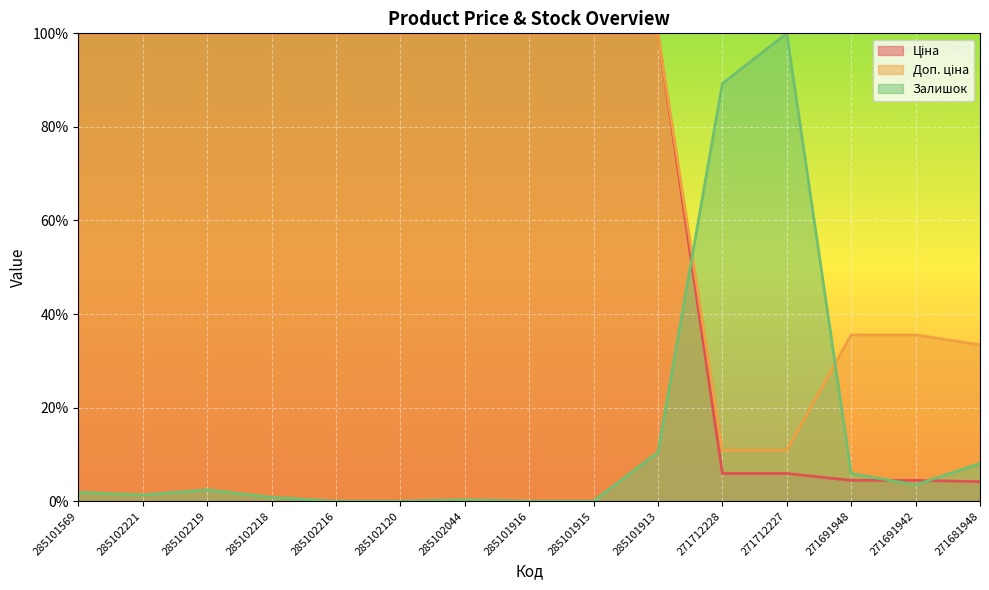

How many data points in Доп. ціна are less than 100?

5